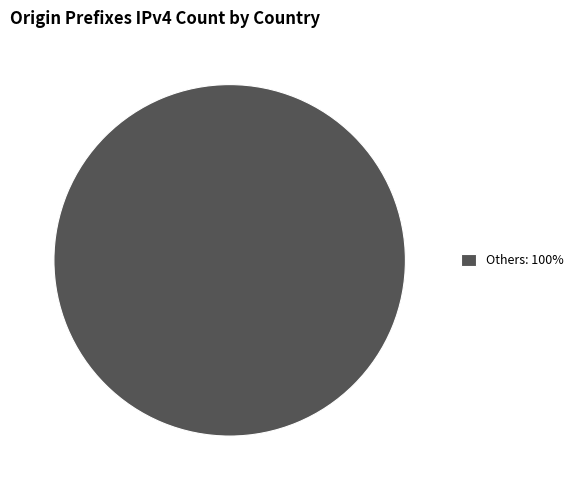

True or false: Others: 100% accounts for 93% of the total.

False